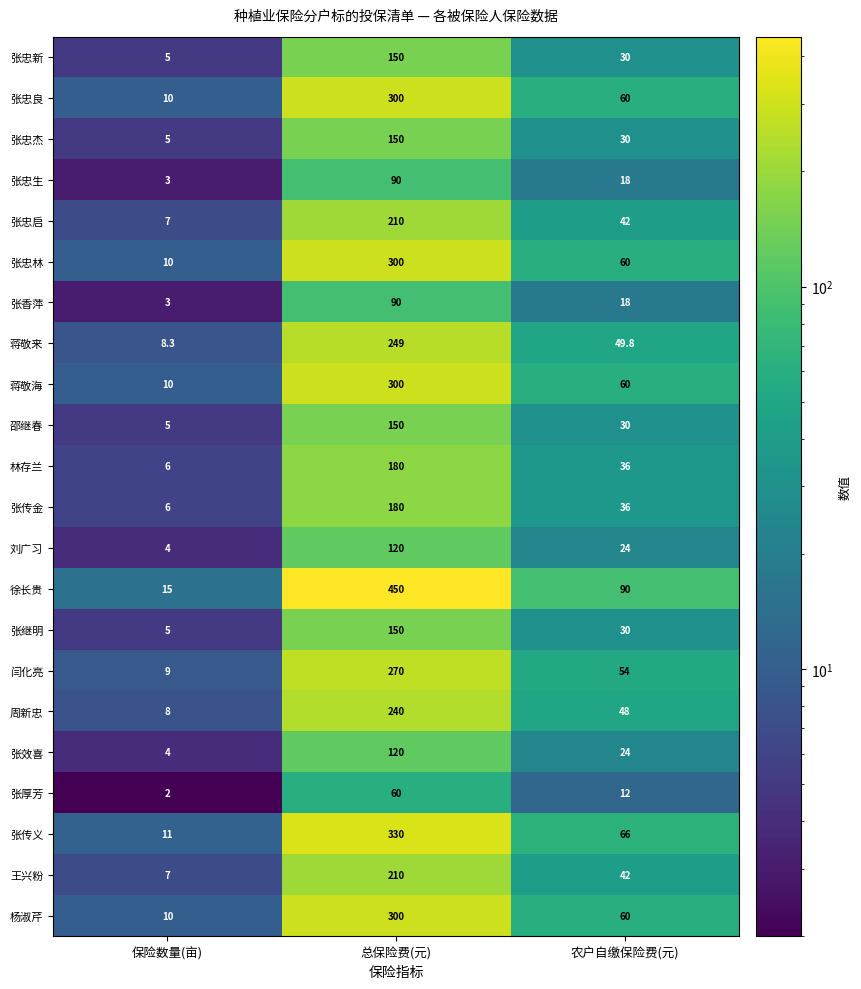

What is the difference between the 张忠新 values at 保险数量(亩) and 农户自缴保险费(元)?

25.0